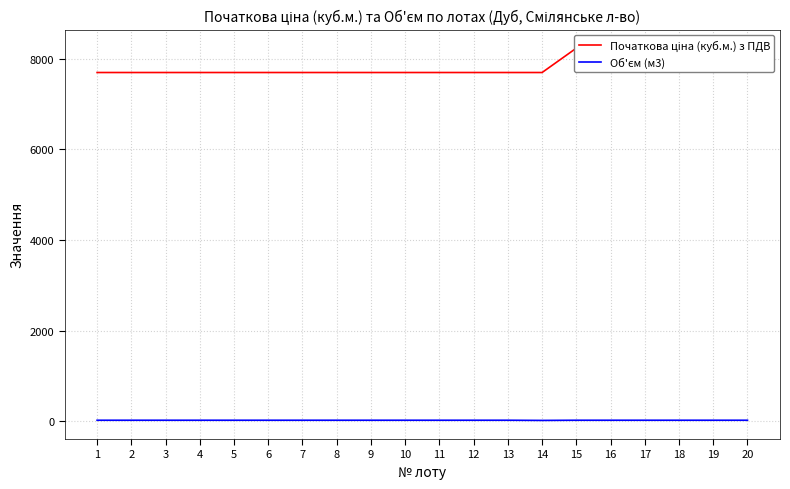

Which series changed the most between 2 and 10?

Початкова ціна (куб.м.) з ПДВ